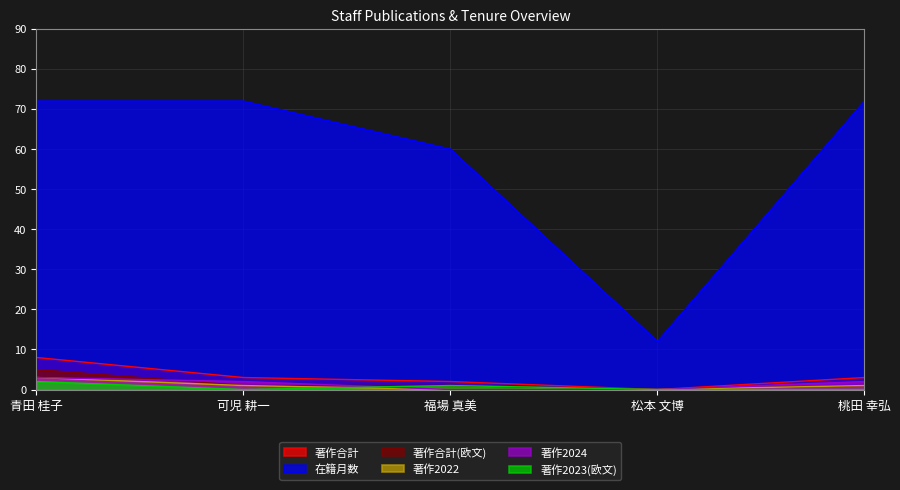

At 福場 真美, list the series in order from largest to smallest.

在籍月数, 著作合計, 著作合計(欧文), 著作2023(欧文), 著作2022, 著作2024